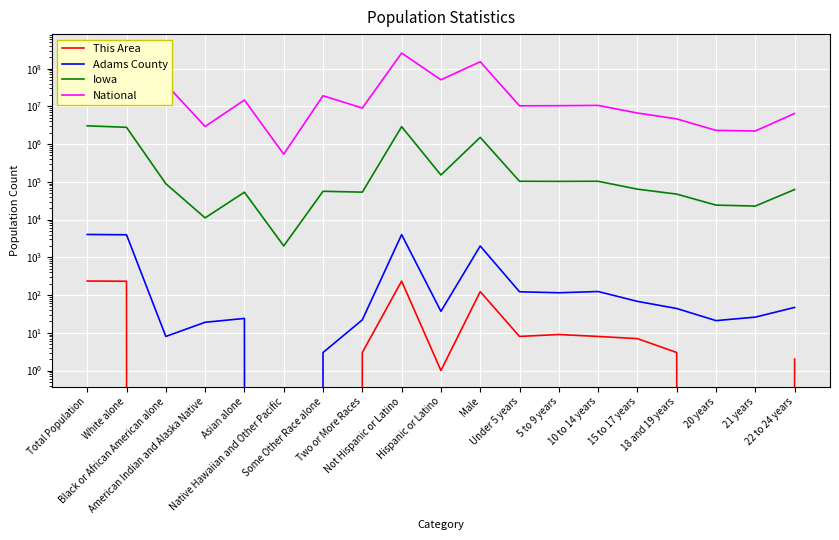

Is the value of National at Asian alone greater than the value of This Area at 20 years?

Yes